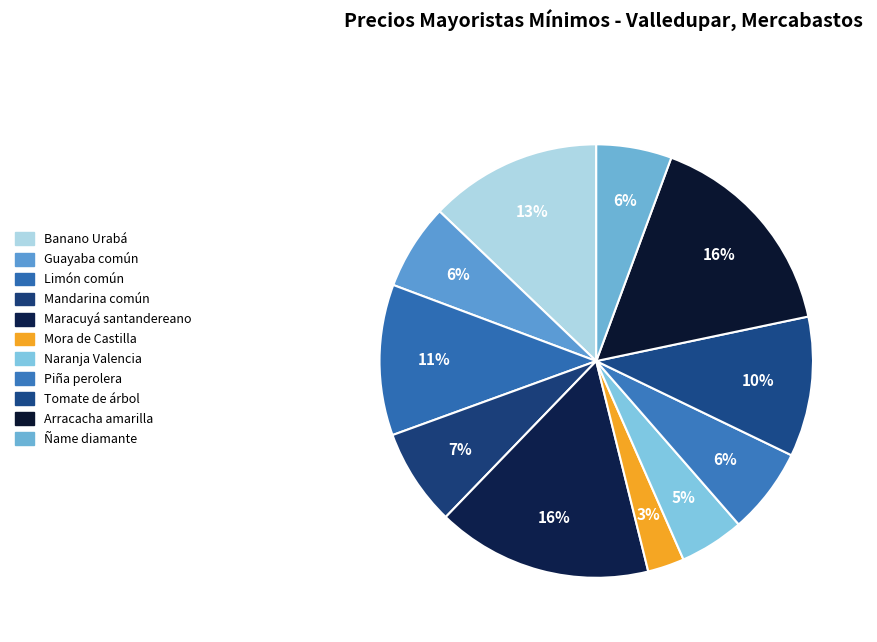

Combined, what portion of the pie is Arracacha amarilla and Naranja Valencia?

20.9%